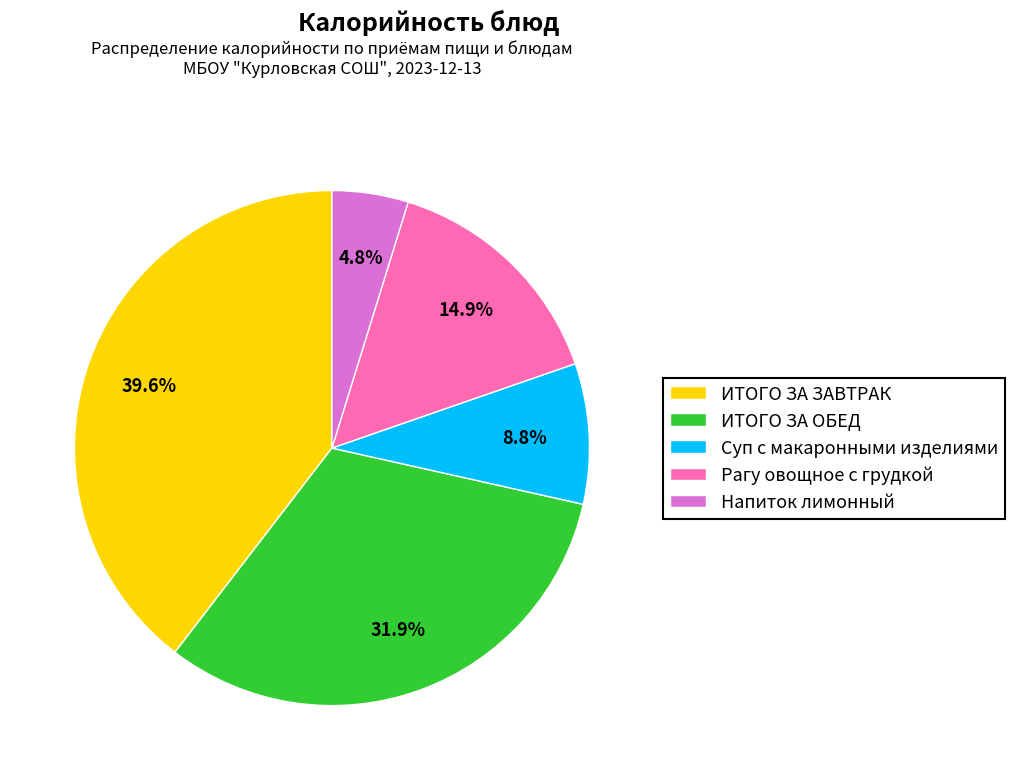

To the nearest percent, what portion does Напиток лимонный represent?

5%